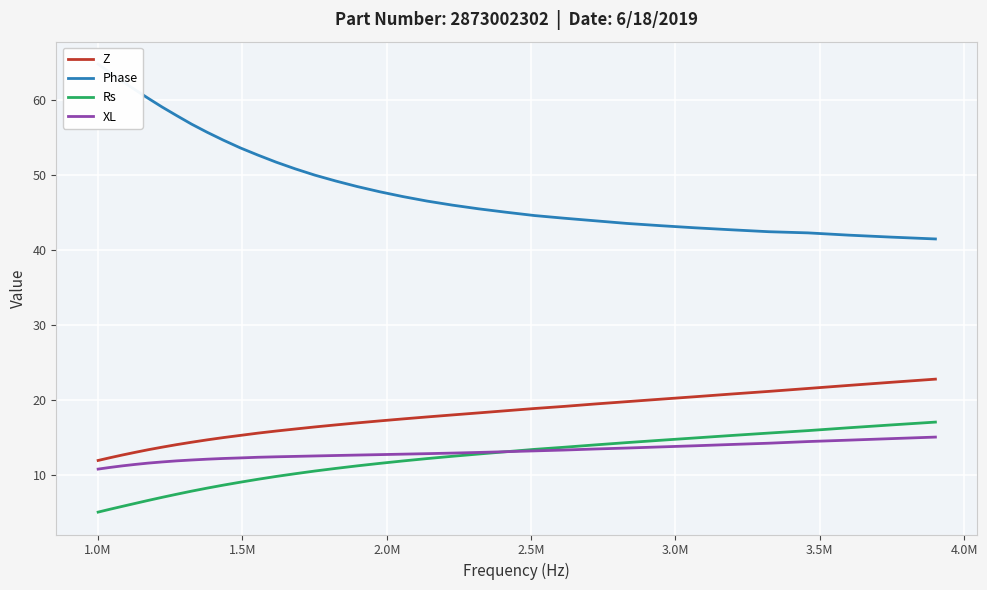

What is the minimum value for Z?

12.0